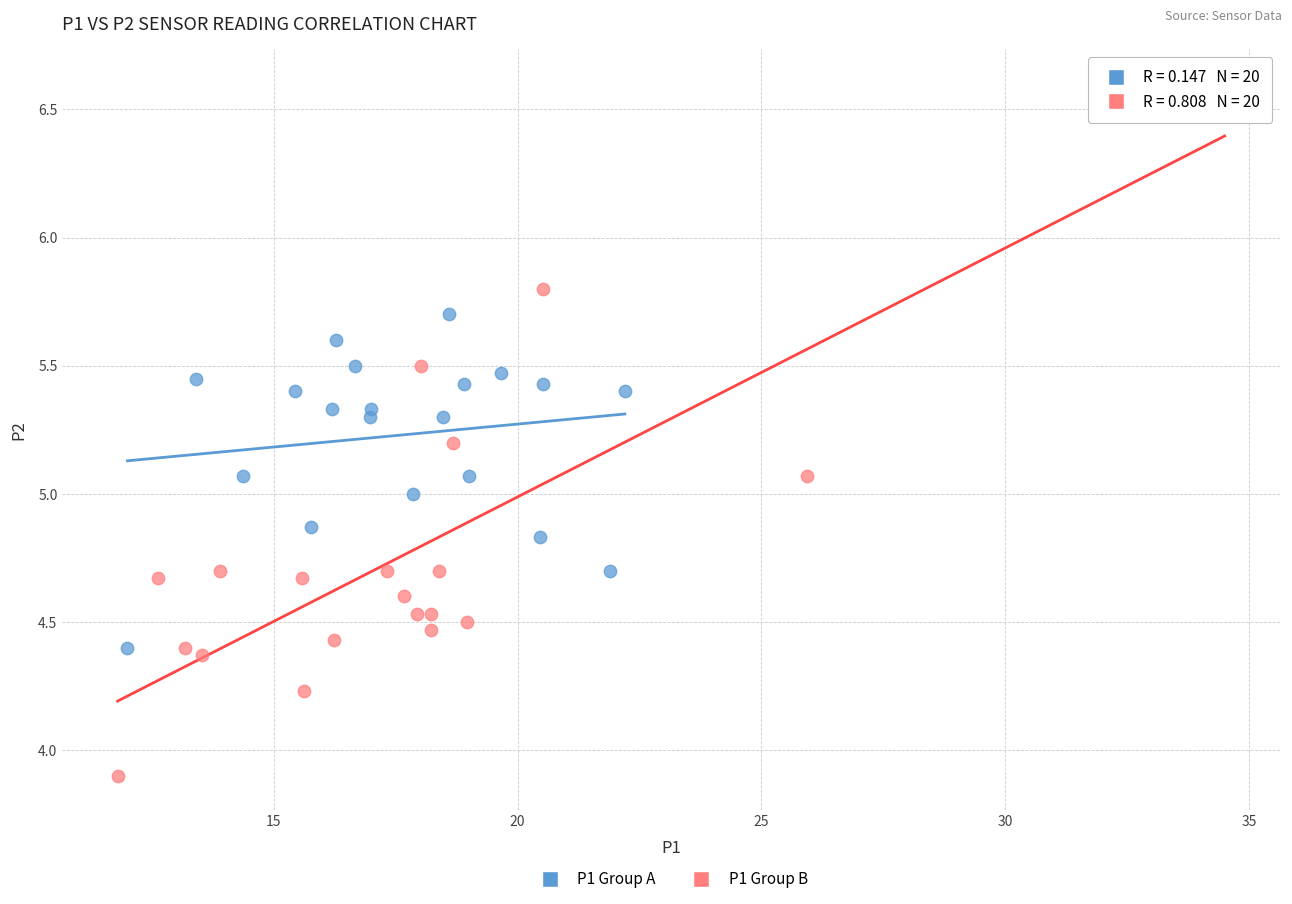

Which series contains the highest Y value?

P1 Group B